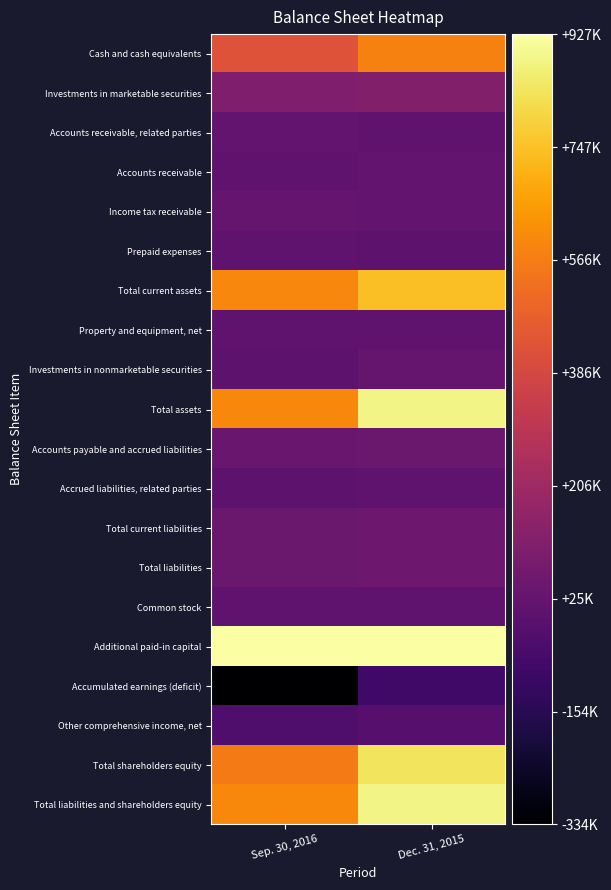

What is the total value across all series at Dec. 31, 2015?

5111730